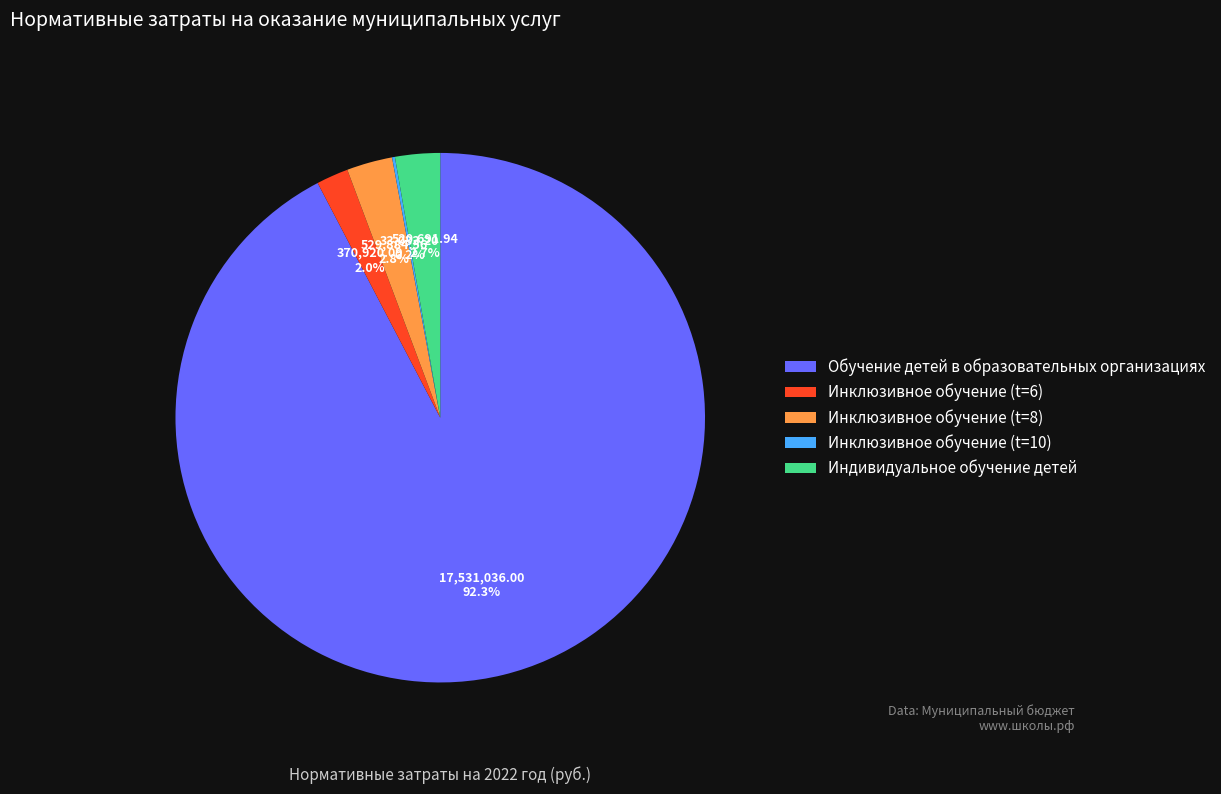

To the nearest percent, what percentage of the pie is Инклюзивное обучение (t=6)?

2%